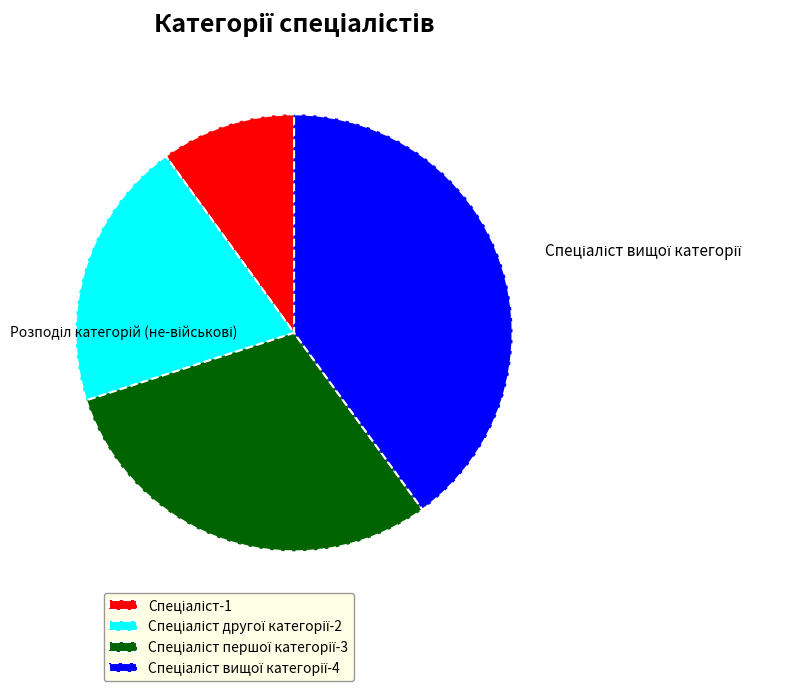

Does any single category account for the majority?

No